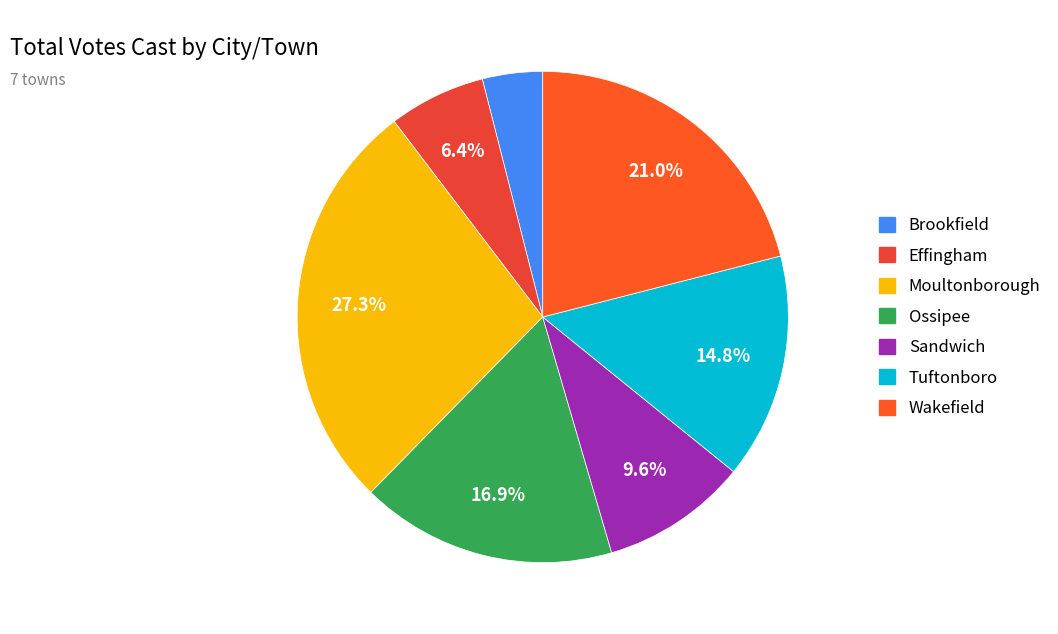

The Wakefield slice represents 21% of the pie. True or false?

True